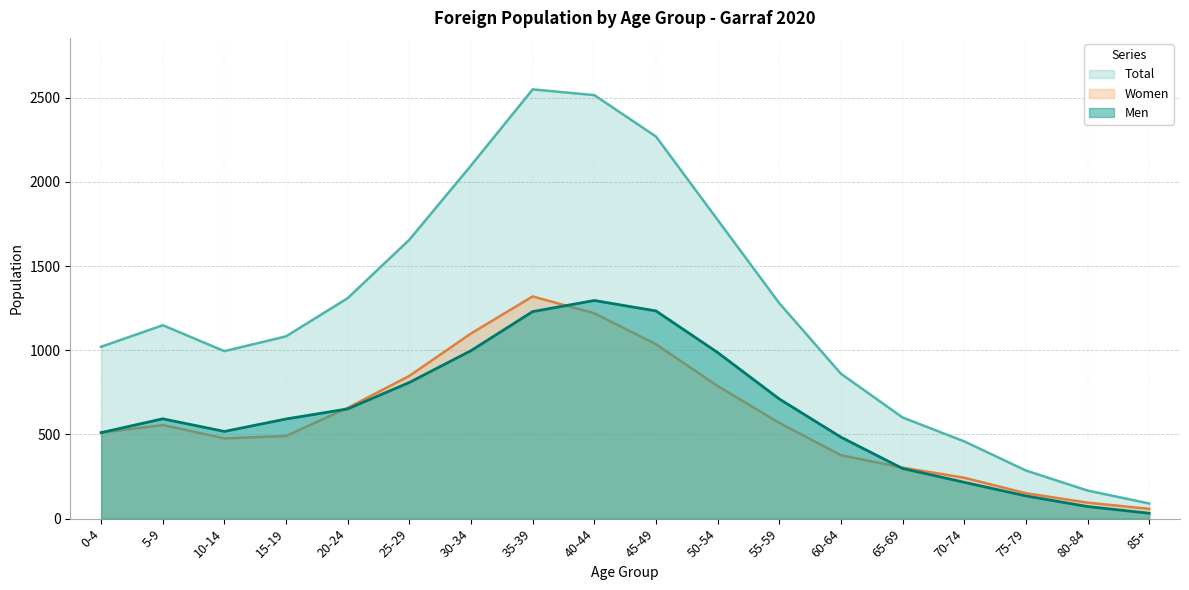

Is it true that Men equals 451 at 65-69?

False